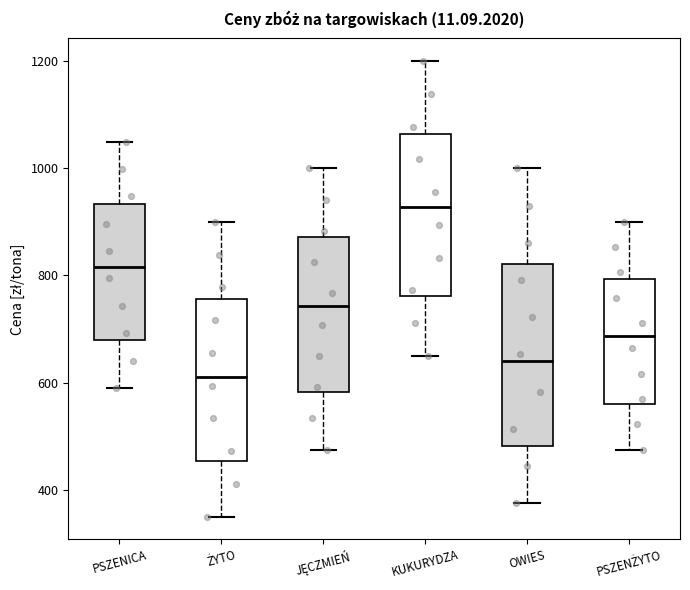

Reading left to right, transcribe this box plot: for each box, give where its median line is, the range the box spans, and where its two whiskers end, as read against the y-axis. The values are not printed on the chart, so give them approximately, as read against the axis.

PSZENICA: median 820, box 680 to 940, whiskers 600 to 1060
ŻYTO: median 620, box 460 to 760, whiskers 360 to 900
JĘCZMIEŃ: median 740, box 580 to 880, whiskers 480 to 1000
KUKURYDZA: median 920, box 760 to 1060, whiskers 660 to 1200
OWIES: median 640, box 480 to 820, whiskers 380 to 1000
PSZENŻYTO: median 680, box 560 to 800, whiskers 480 to 900